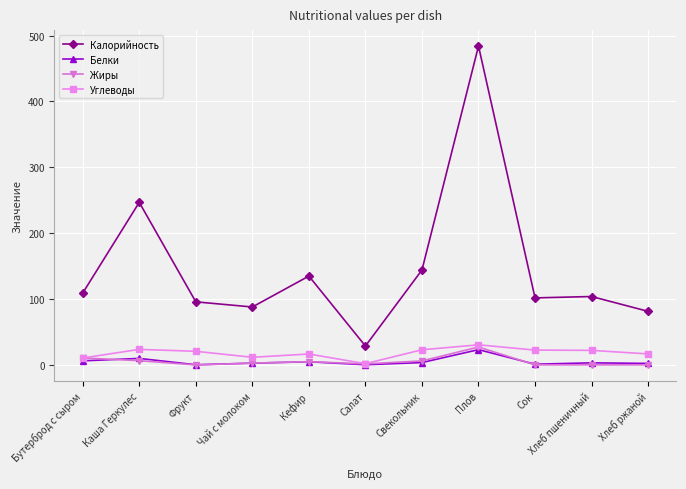

True or false: Белки and Калорийность intersect in this chart.

False